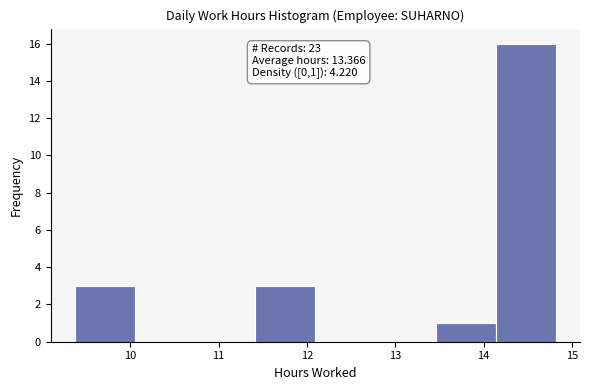

Which range on the x-axis has the tallest bar?

14.1 to 14.8